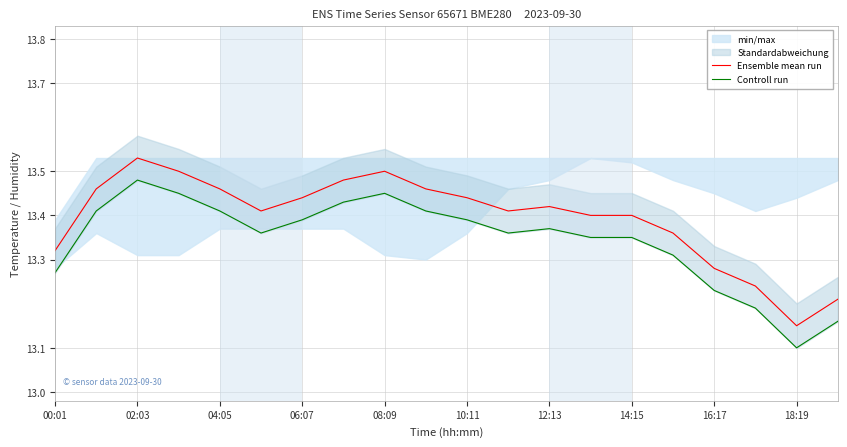

At which label is Controll run closest to 13?

18:19